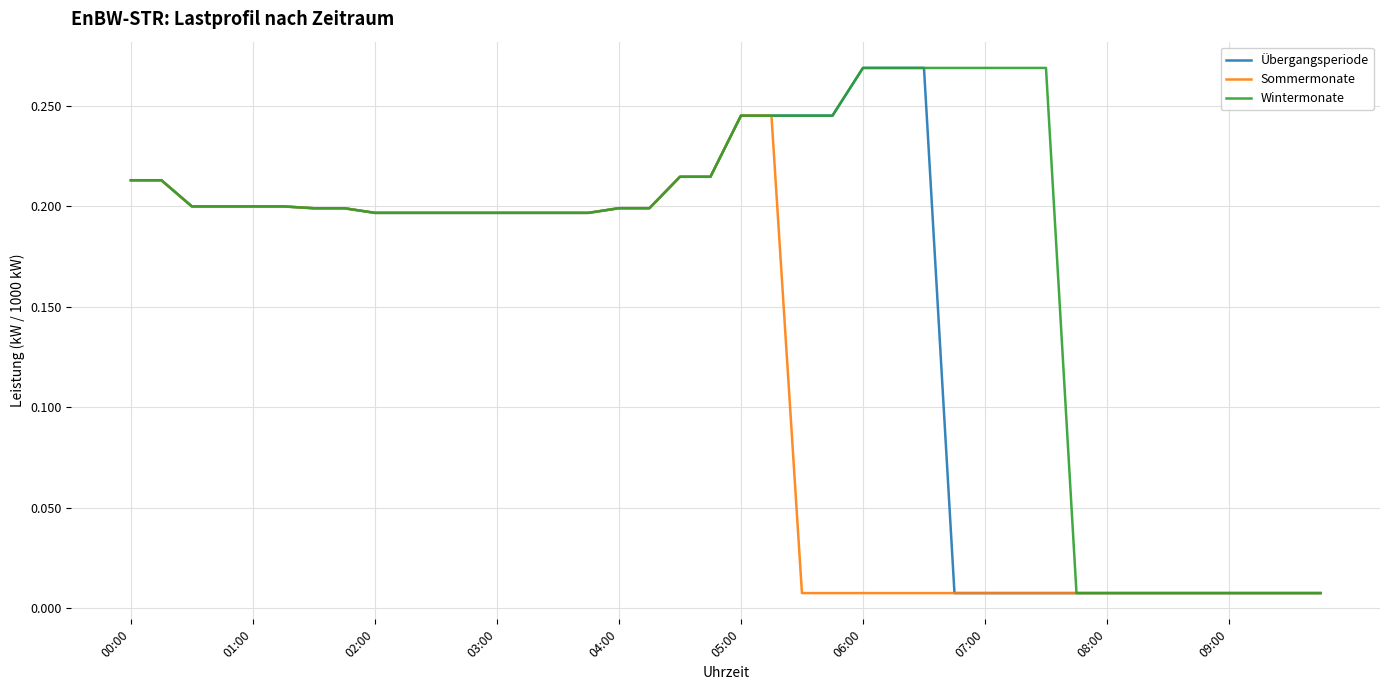

Which series has the largest total across all categories?

Wintermonate